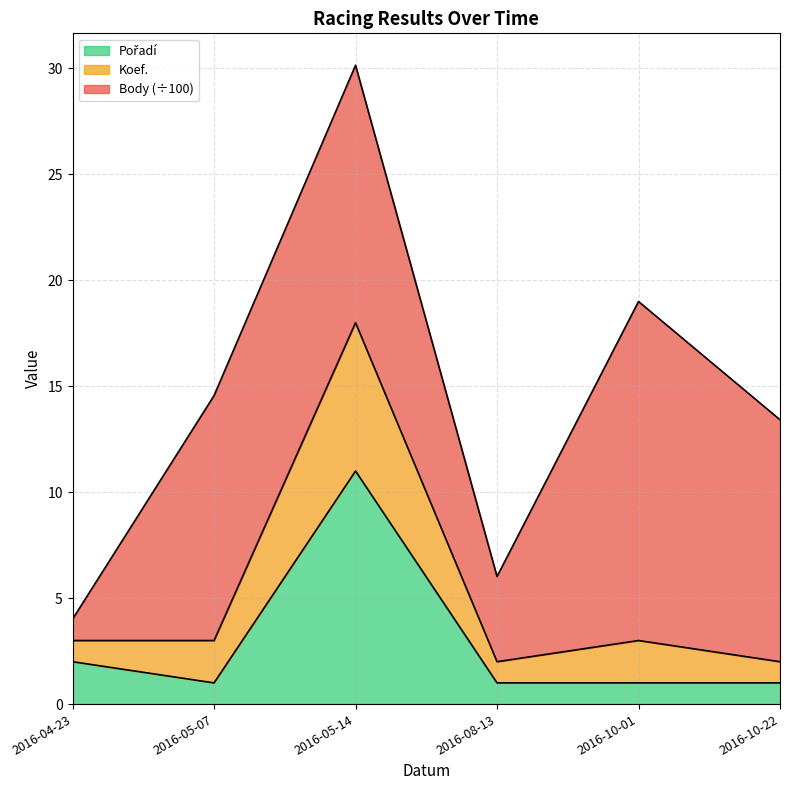

True or false: Pořadí and Koef. cross at least once.

False